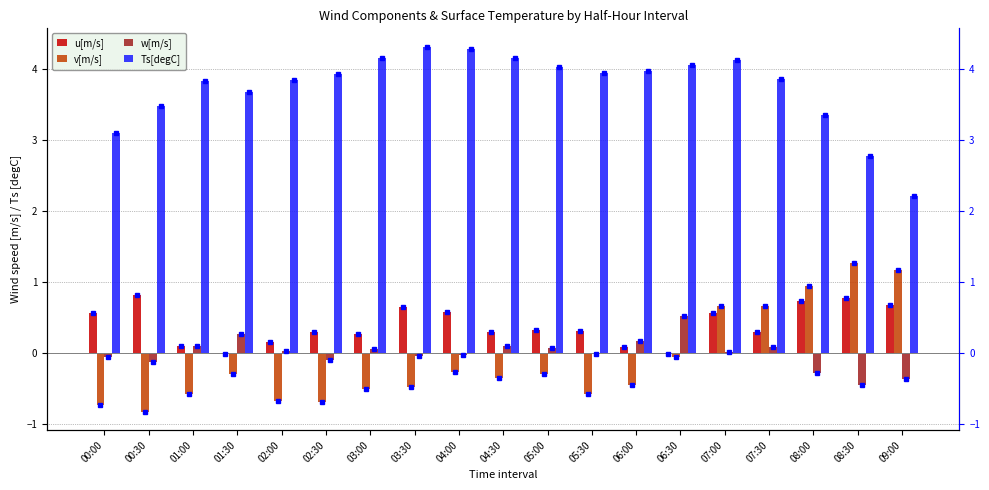

Reading left to right, list all the values displayed in this chart.

u[m/s]: 00:00=0.6	00:30=0.8	01:00=0.1	01:30=-0.0	02:00=0.2	02:30=0.3	03:00=0.3	03:30=0.7	04:00=0.6	04:30=0.3	05:00=0.3	05:30=0.3	06:00=0.1	06:30=-0.0	07:00=0.6	07:30=0.3	08:00=0.7	08:30=0.8	09:00=0.7
v[m/s]: 00:00=-0.7	00:30=-0.8	01:00=-0.6	01:30=-0.3	02:00=-0.7	02:30=-0.7	03:00=-0.5	03:30=-0.5	04:00=-0.3	04:30=-0.3	05:00=-0.3	05:30=-0.6	06:00=-0.4	06:30=-0.0	07:00=0.7	07:30=0.7	08:00=1.0	08:30=1.3	09:00=1.2
w[m/s]: 00:00=-0.1	00:30=-0.1	01:00=0.1	01:30=0.3	02:00=0.0	02:30=-0.1	03:00=0.1	03:30=-0.0	04:00=-0.0	04:30=0.1	05:00=0.1	05:30=-0.0	06:00=0.2	06:30=0.5	07:00=0.0	07:30=0.1	08:00=-0.3	08:30=-0.5	09:00=-0.4
Ts[degC]: 00:00=3.1	00:30=3.5	01:00=3.8	01:30=3.7	02:00=3.8	02:30=3.9	03:00=4.2	03:30=4.3	04:00=4.3	04:30=4.2	05:00=4.0	05:30=3.9	06:00=4.0	06:30=4.1	07:00=4.1	07:30=3.9	08:00=3.4	08:30=2.8	09:00=2.2